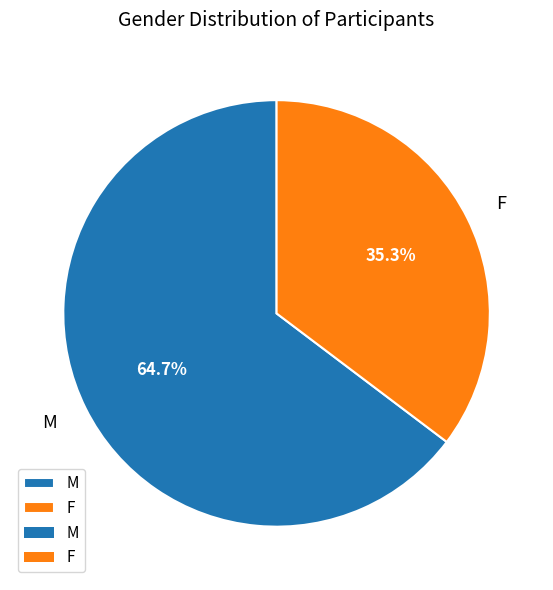

True or false: F accounts for 35% of the total.

True